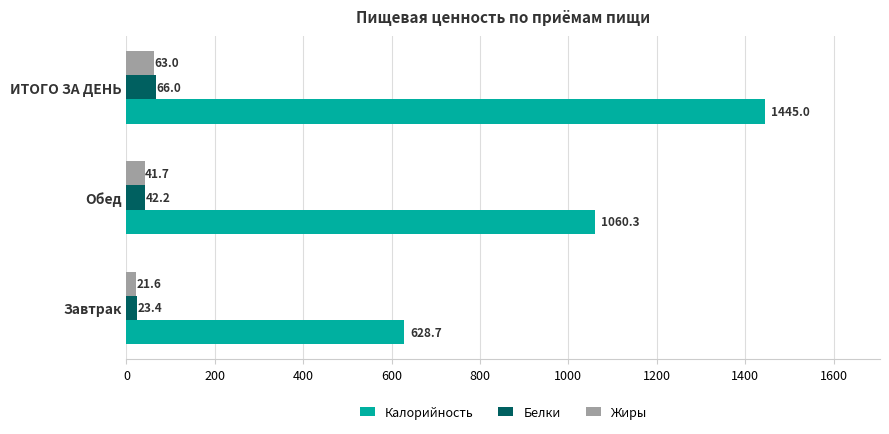

Which category has the highest value in the Калорийность series?

ИТОГО ЗА ДЕНЬ